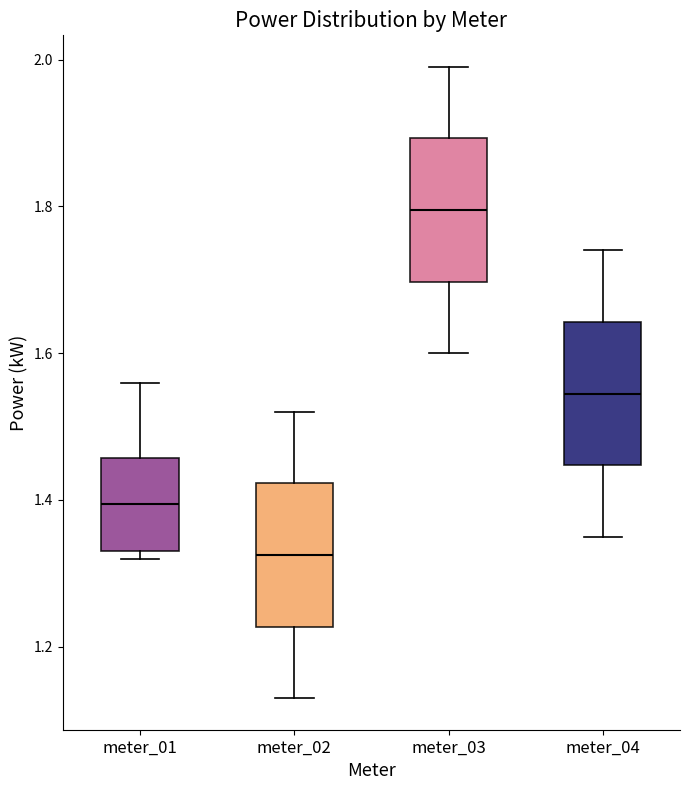

Which box has the highest median line?

meter_03